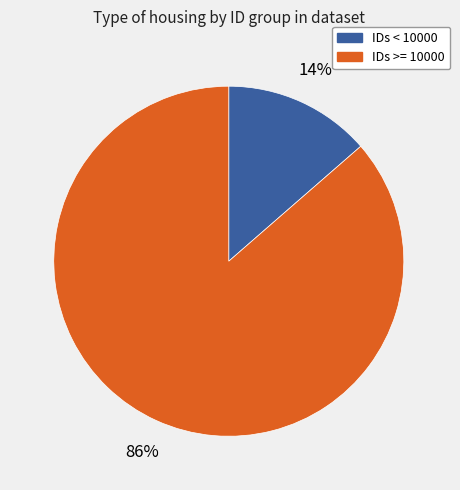

Combined, do IDs < 10000 and IDs >= 10000 account for over 50%?

Yes